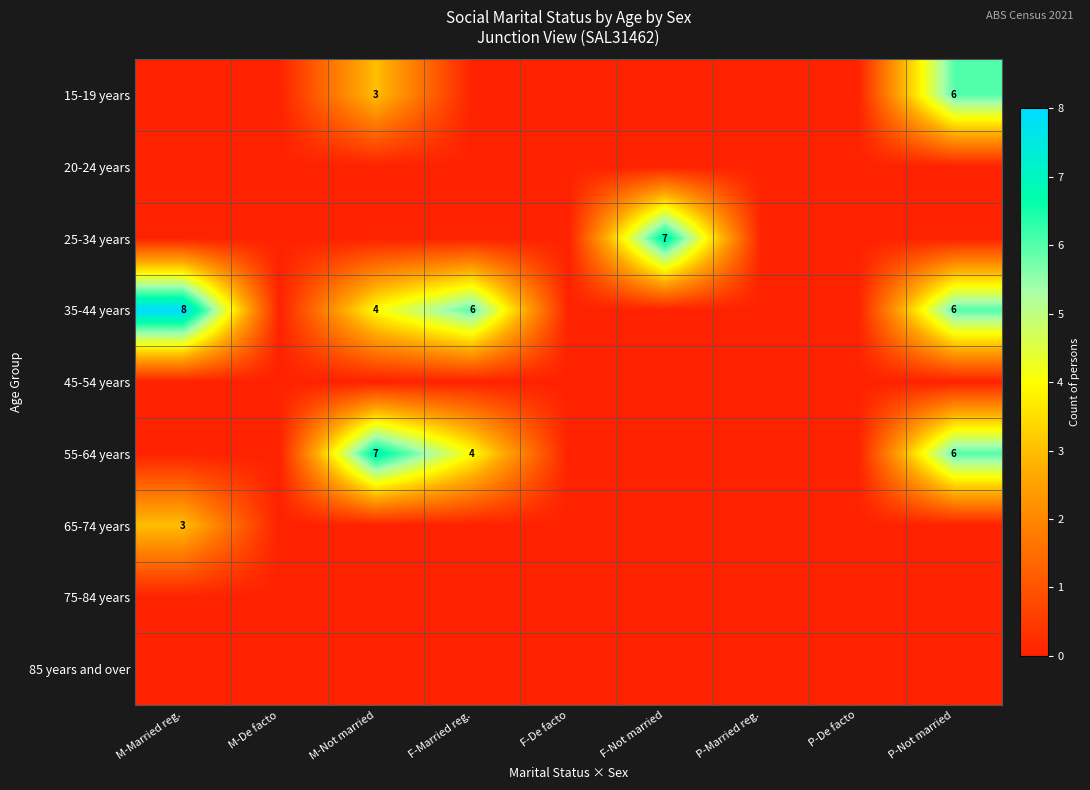

Where is 20-24 years nearest to the value 0?

M-Married reg.